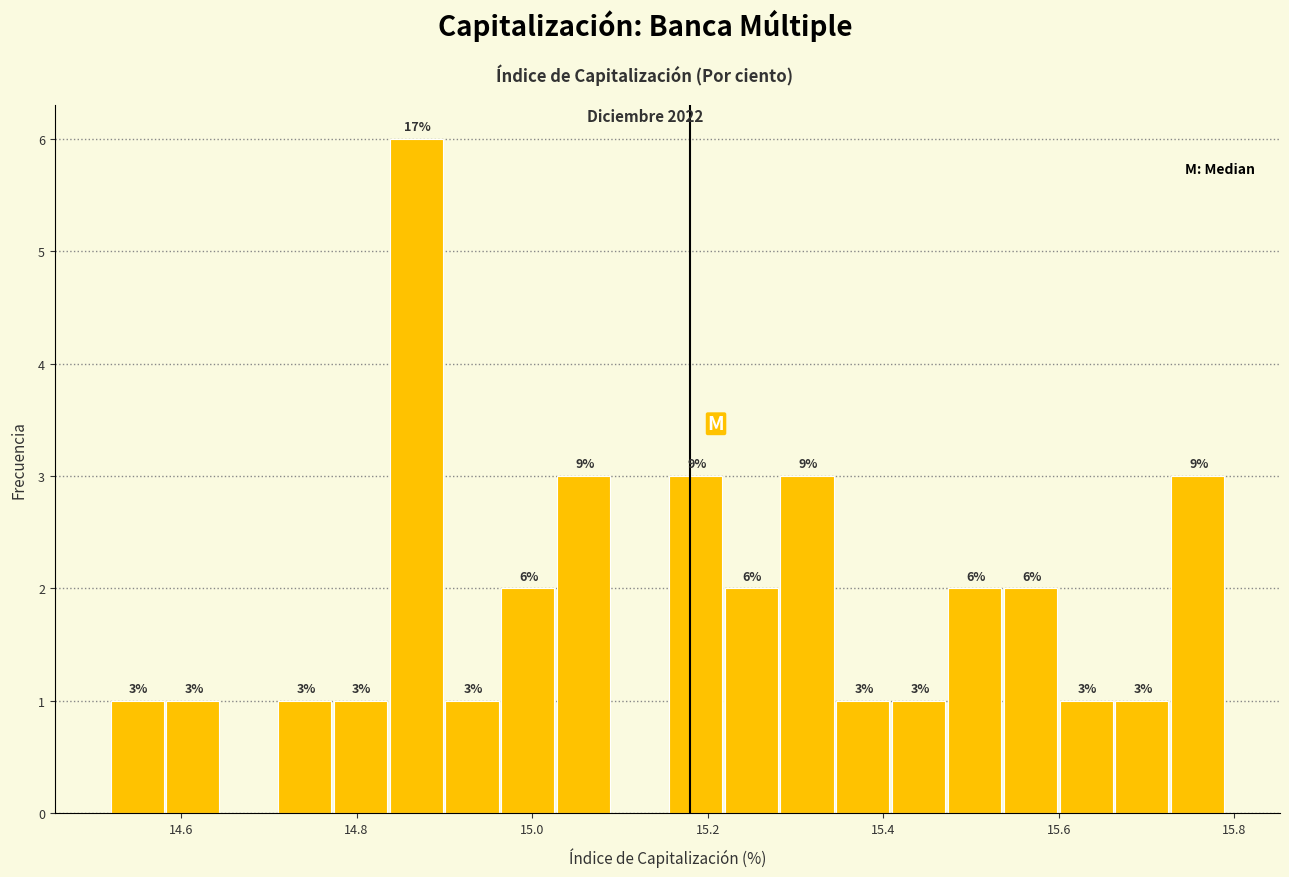

Around what value on the x-axis is the tallest bar? Give the approximate position of its centre, as read against the axis.

14.86